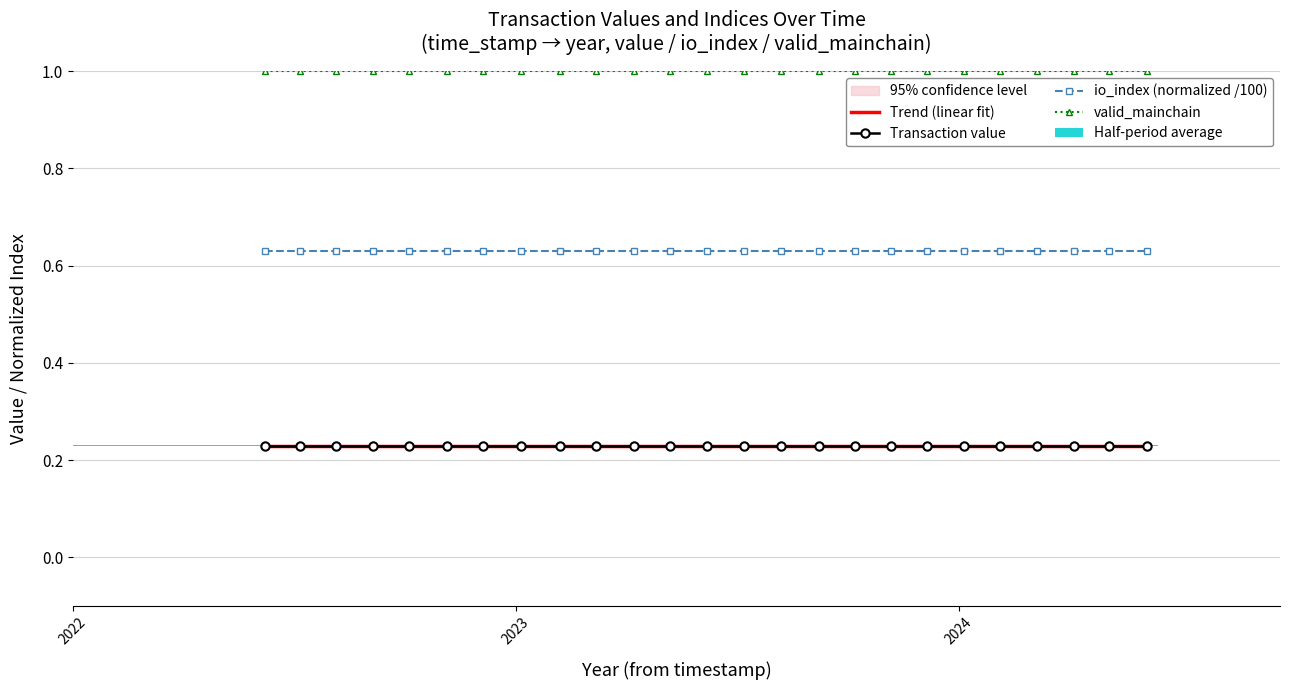

What is the highest value of the valid_mainchain series?

1.0